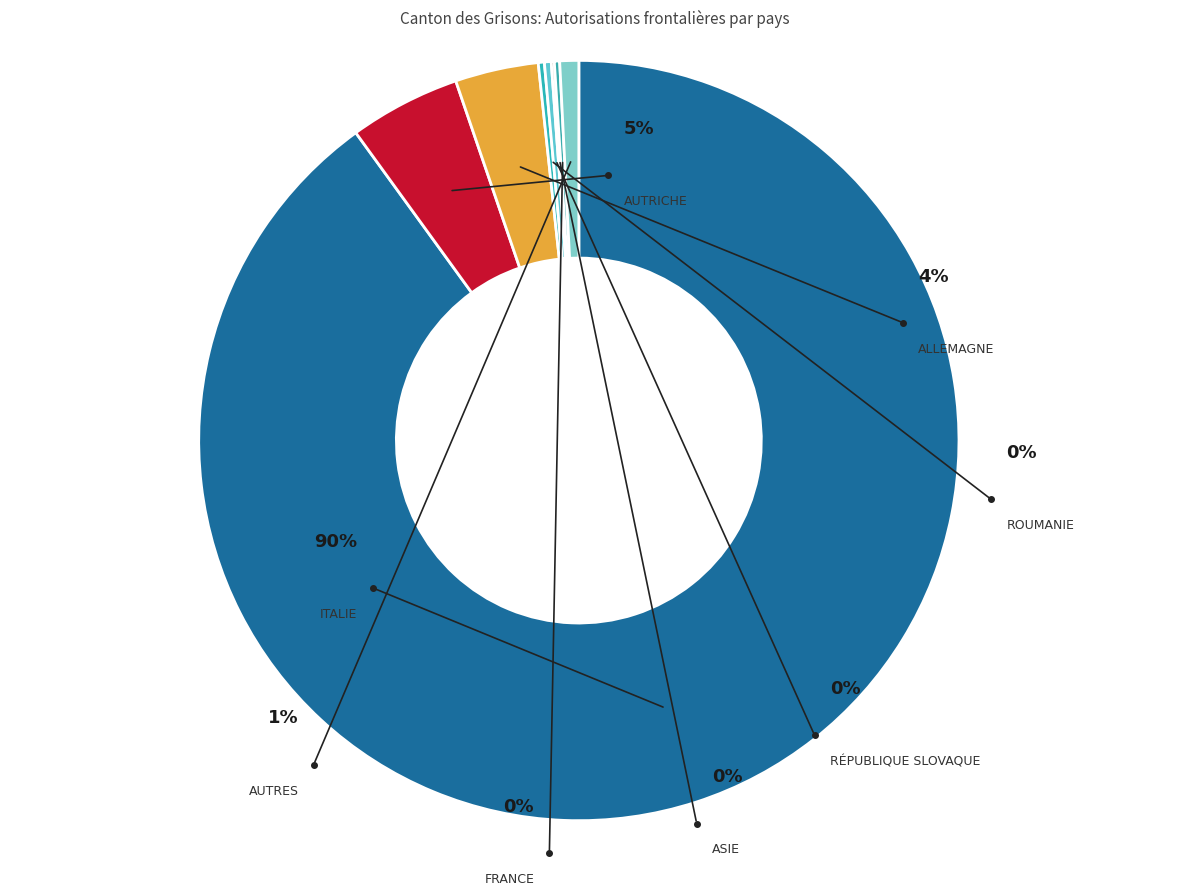

Which slice is the smallest?

Asie